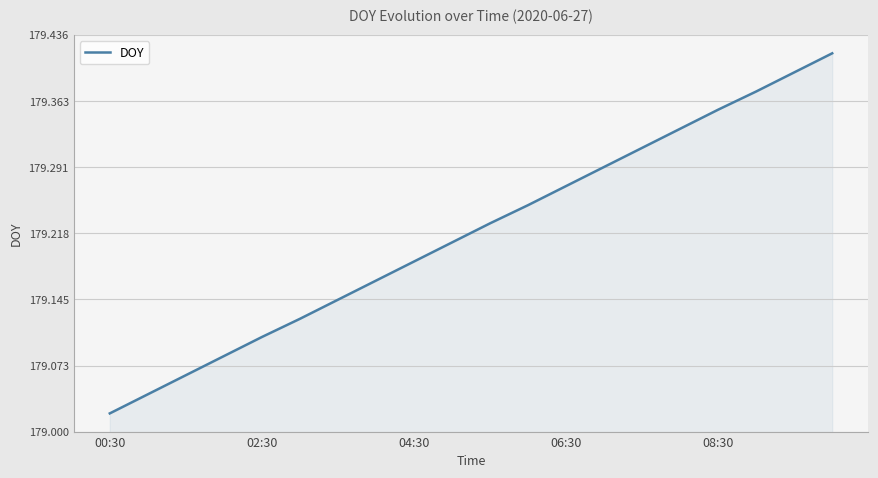

What is the difference between the maximum and minimum values?

0.4